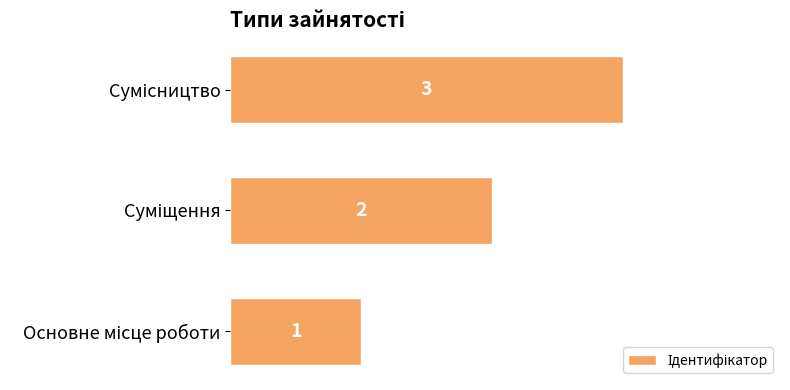

How many bars are there in total?

3